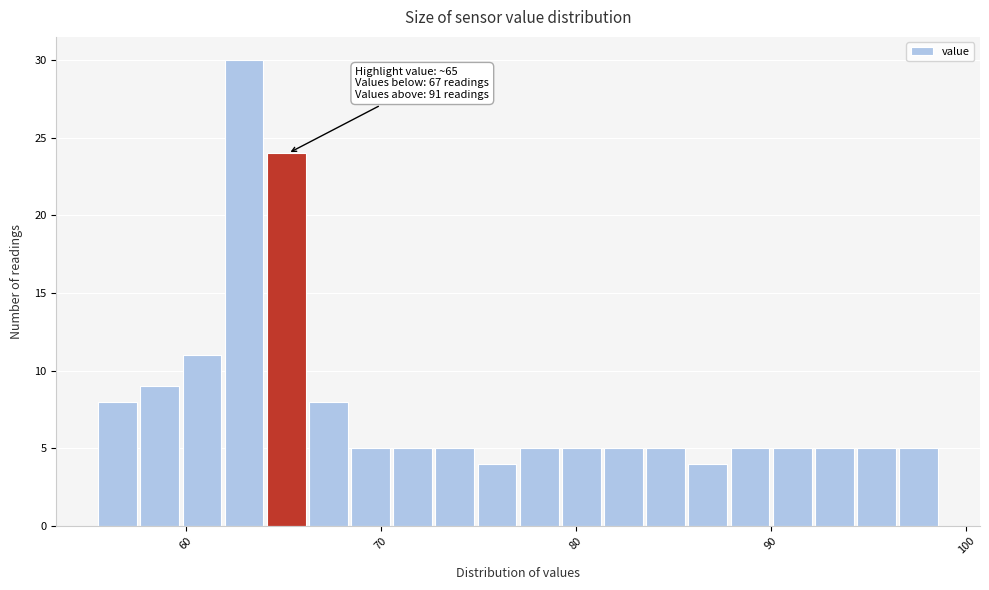

Read against the x-axis, roughly where is the centre of the tallest bar?

63